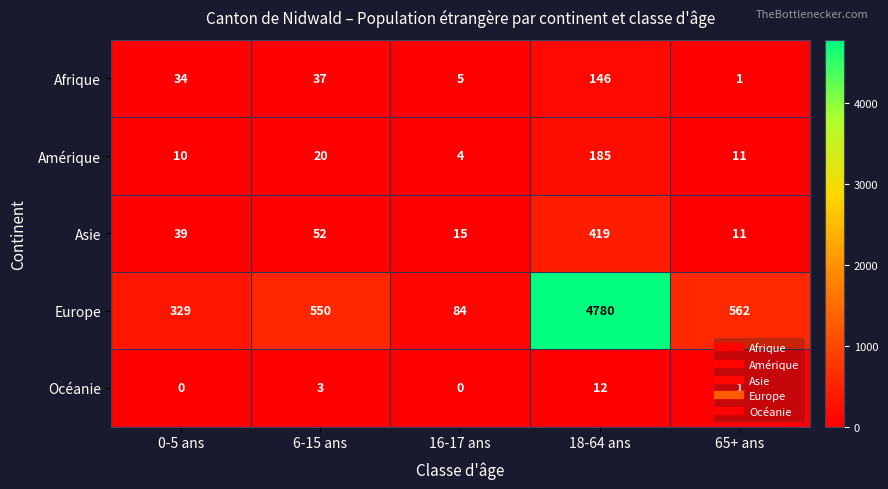

What is the spread (max minus min) of values at 18-64 ans?

4768